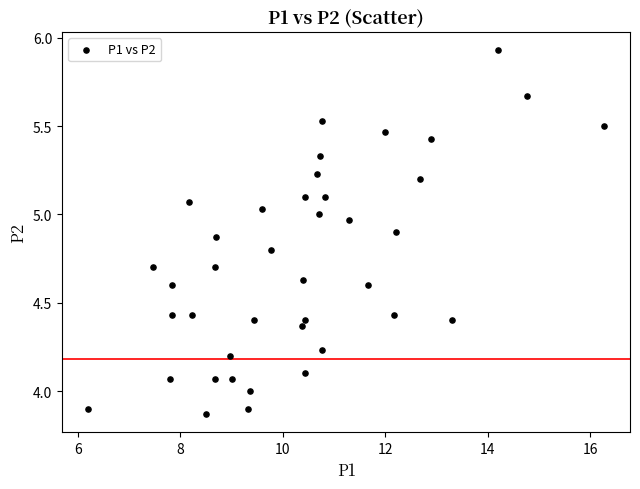

What is the range of X values (max minus min)?

10.1